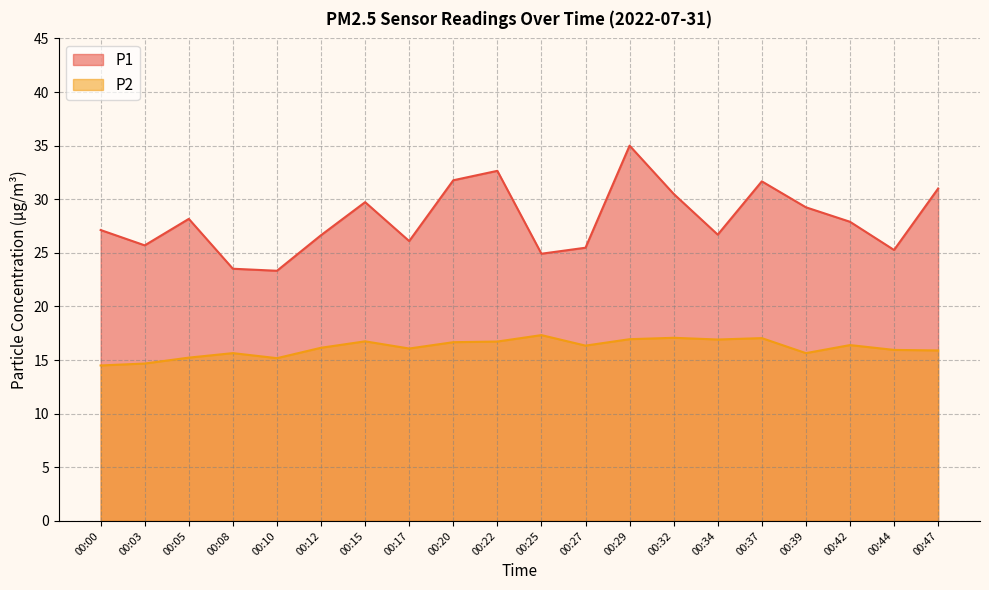

At which category does P1 reach its first local valley?

00:03